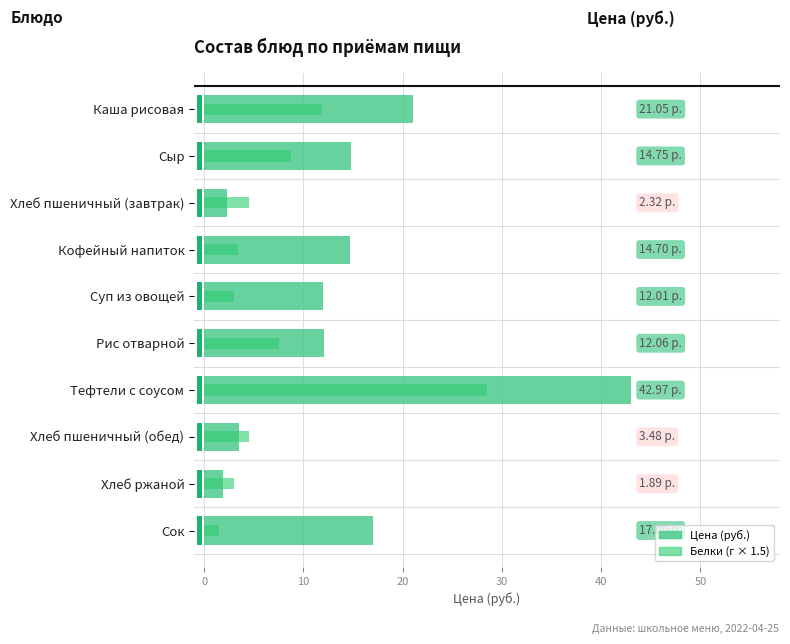

How many bars are there in each group?

2